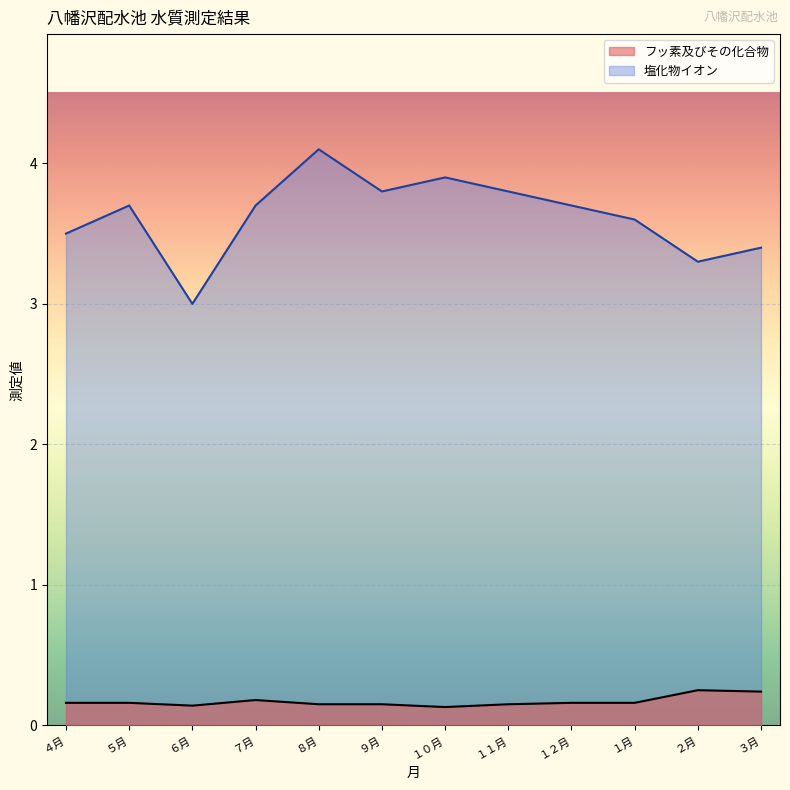

Reading right to left, transcribe all the data shown in this chart.

フッ素及びその化合物: ３月=0.2	２月=0.2	１月=0.2	１２月=0.2	１１月=0.1	１０月=0.1	９月=0.1	８月=0.1	７月=0.2	６月=0.1	５月=0.2	４月=0.2
塩化物イオン: ３月=3.4	２月=3.3	１月=3.6	１２月=3.7	１１月=3.8	１０月=3.9	９月=3.8	８月=4.1	７月=3.7	６月=3.0	５月=3.7	４月=3.5